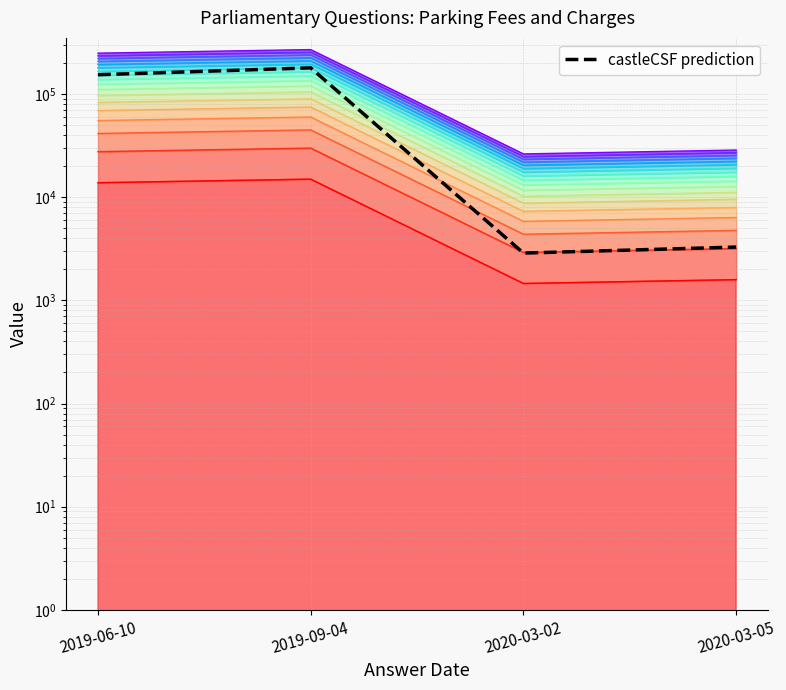

Reading left to right, list all the values displayed in this chart.

2019-06-10=153492.0	2019-09-04=178885.0	2020-03-02=2870.6	2020-03-05=3283.0